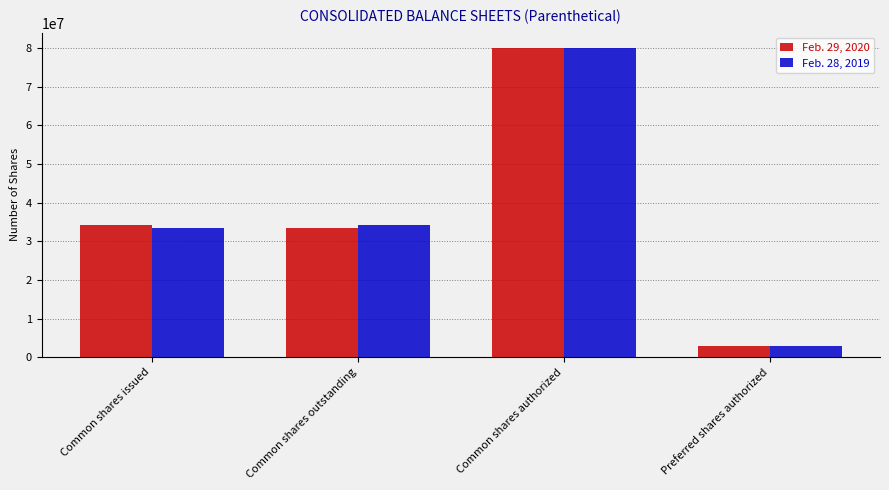

Which series changed the most between Common shares issued and Preferred shares authorized?

Feb. 29, 2020